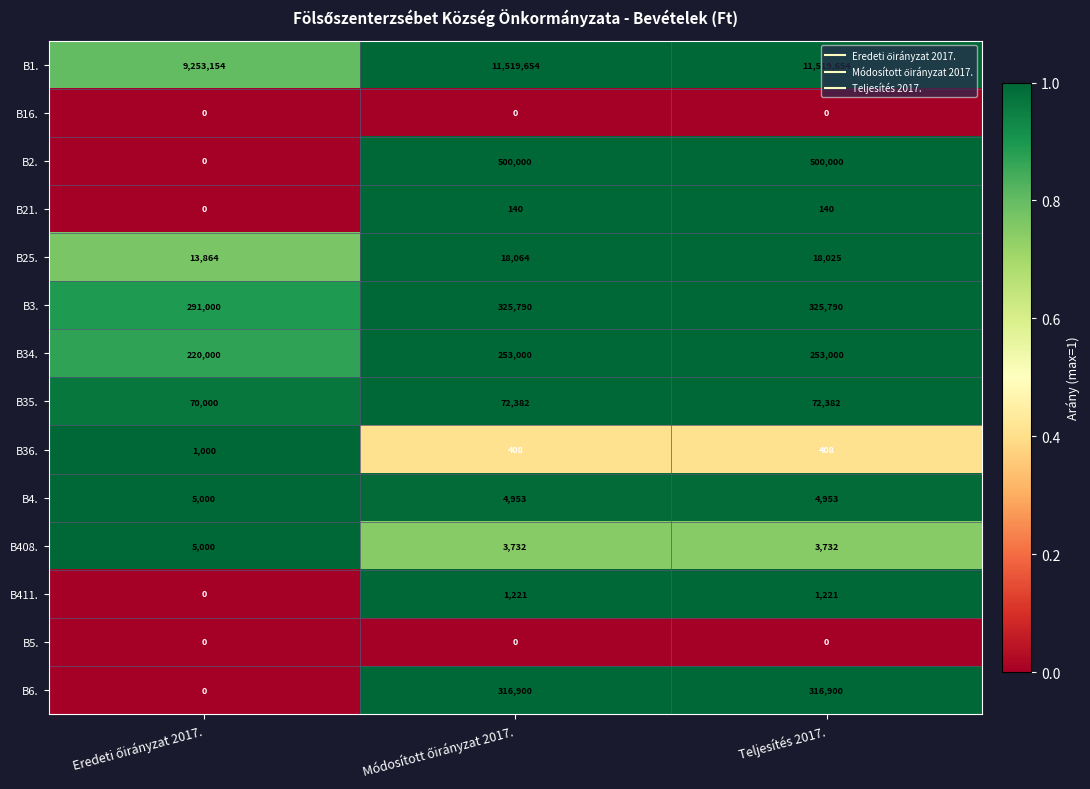

Is it true that B1. equals 6339531 at Teljesítés 2017.?

False